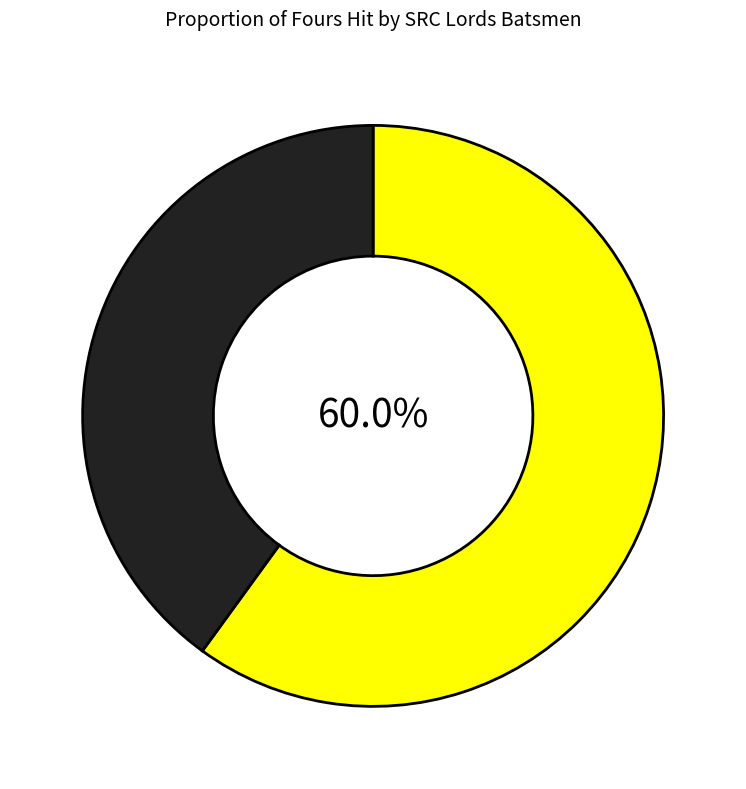

Is there any slice that represents more than half of the pie?

Yes